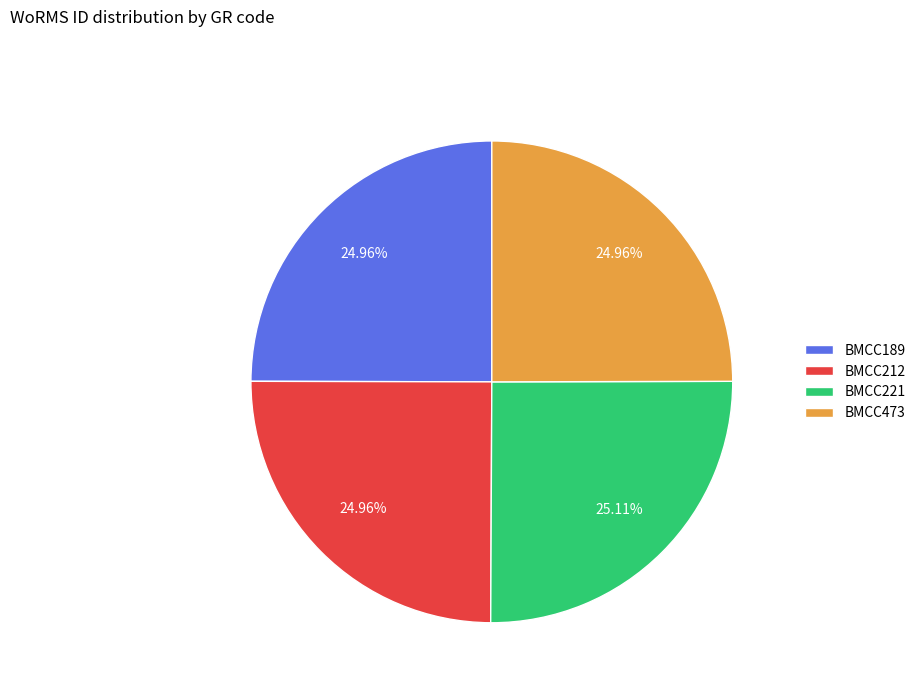

The BMCC221 slice represents 14% of the pie. True or false?

False